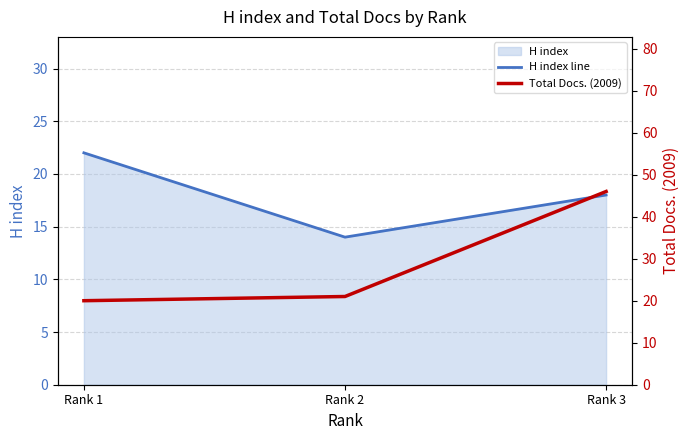

Reading left to right, list all the values displayed in this chart.

H index line: 22	14	18
Total Docs. (2009): 20	21	46